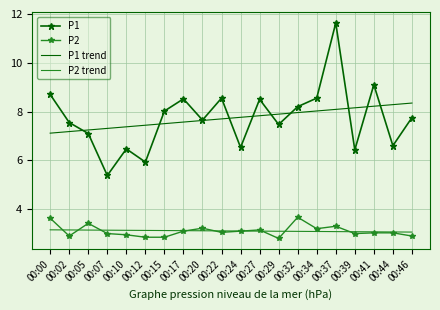

What is the spread (max minus min) of values at 00:00?

5.5